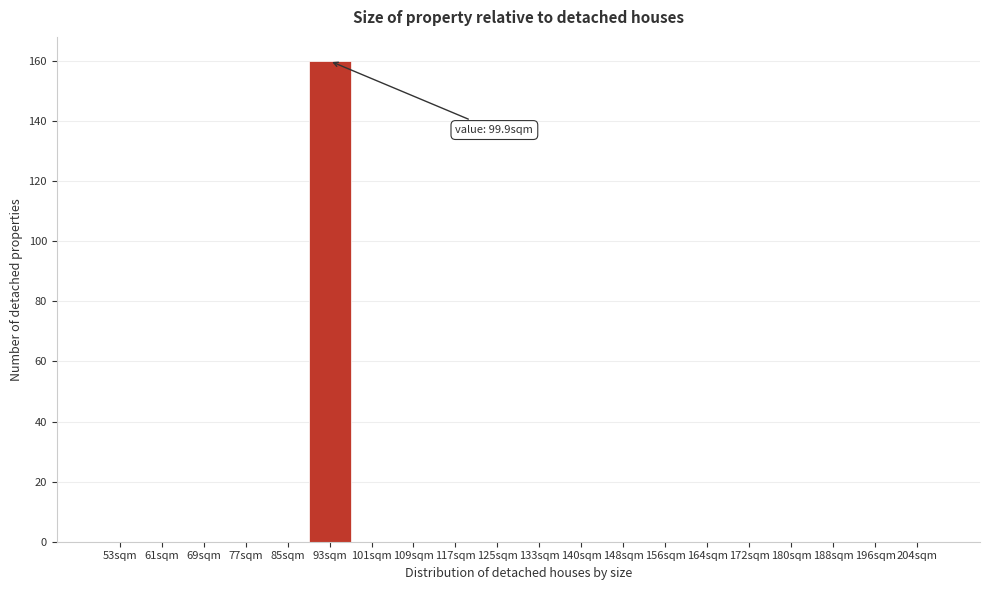

Reading left to right, list all the values displayed in this chart.

53sqm=0	61sqm=0	69sqm=0	77sqm=0	85sqm=0	93sqm=160	101sqm=0	109sqm=0	117sqm=0	125sqm=0	133sqm=0	140sqm=0	148sqm=0	156sqm=0	164sqm=0	172sqm=0	180sqm=0	188sqm=0	196sqm=0	204sqm=0